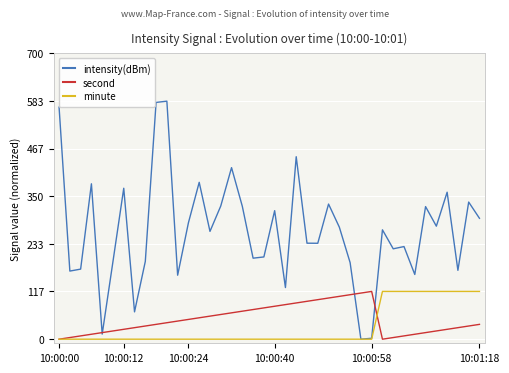

What is the average value of the intensity(dBm) series?

265.8